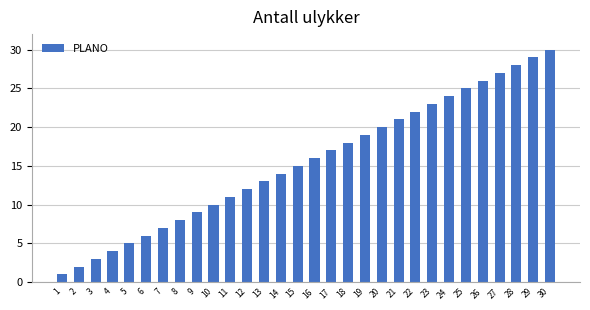

The chart shows a value of 23 at 23. True or false?

True